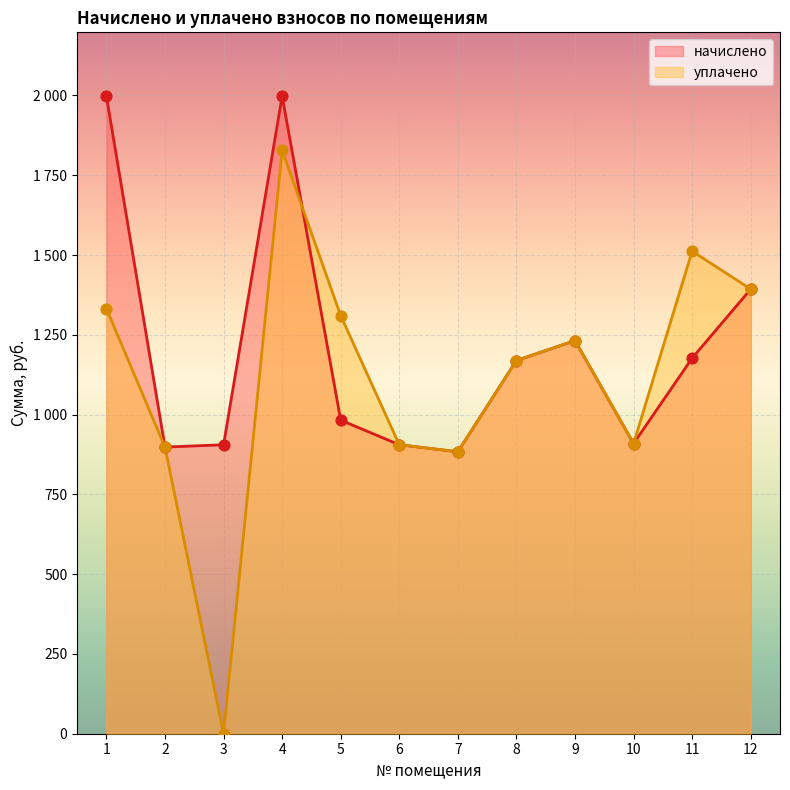

Which series has the largest total across all categories?

начислено